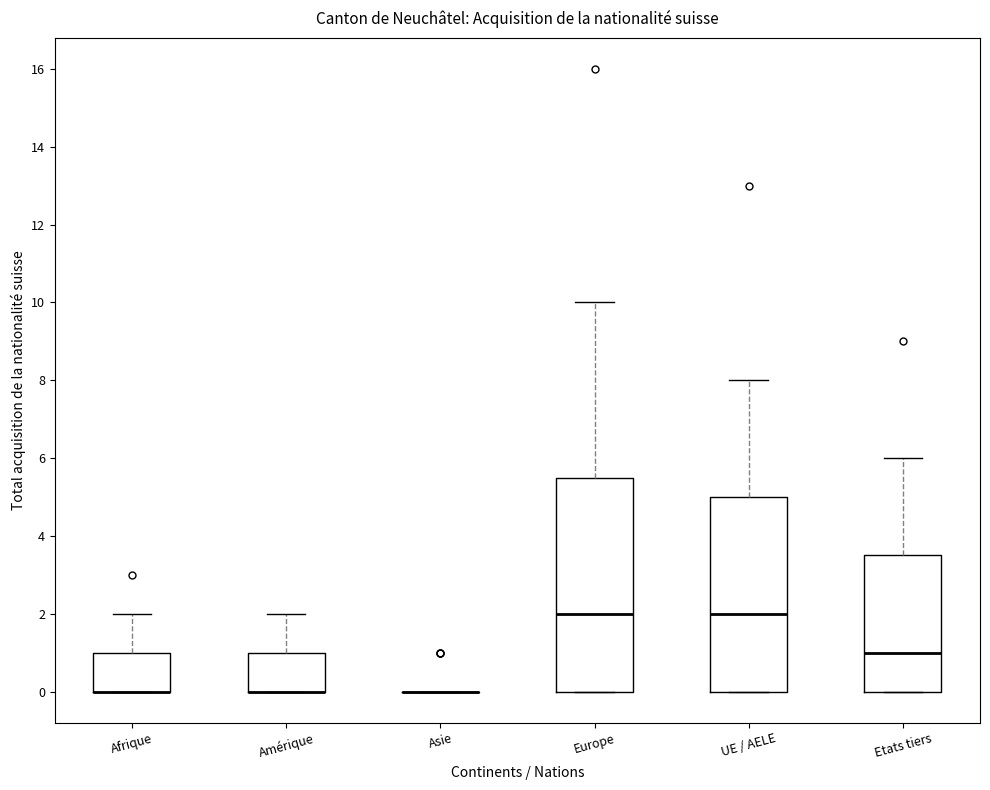

Where does the upper whisker of the box for Afrique end on the y-axis? The values are not printed on the chart, so give them approximately, as read against the axis.

2.0